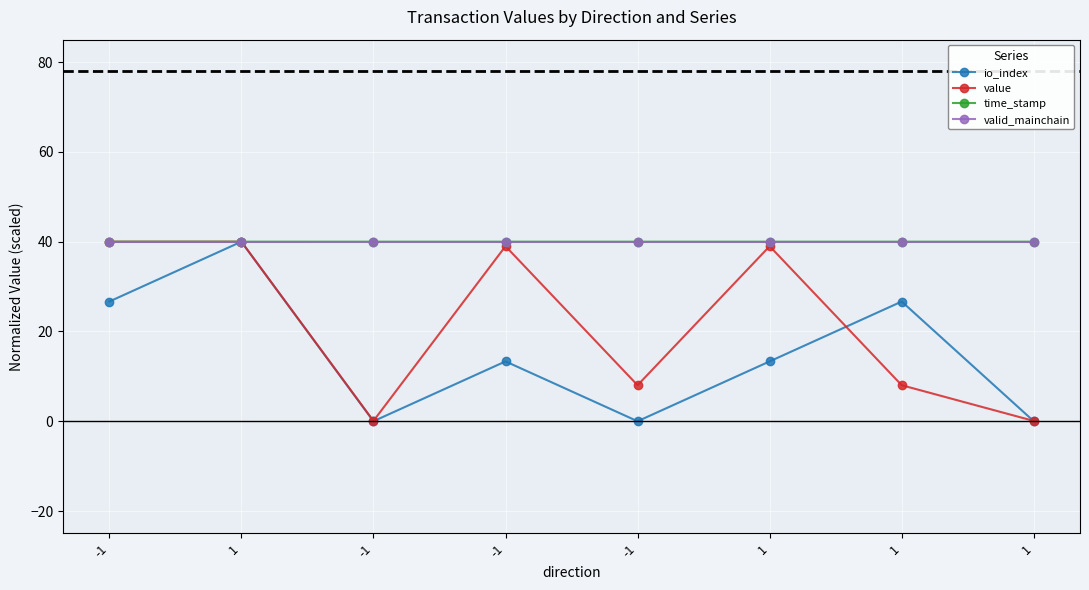

What is the label of the 7th point from the left?

1